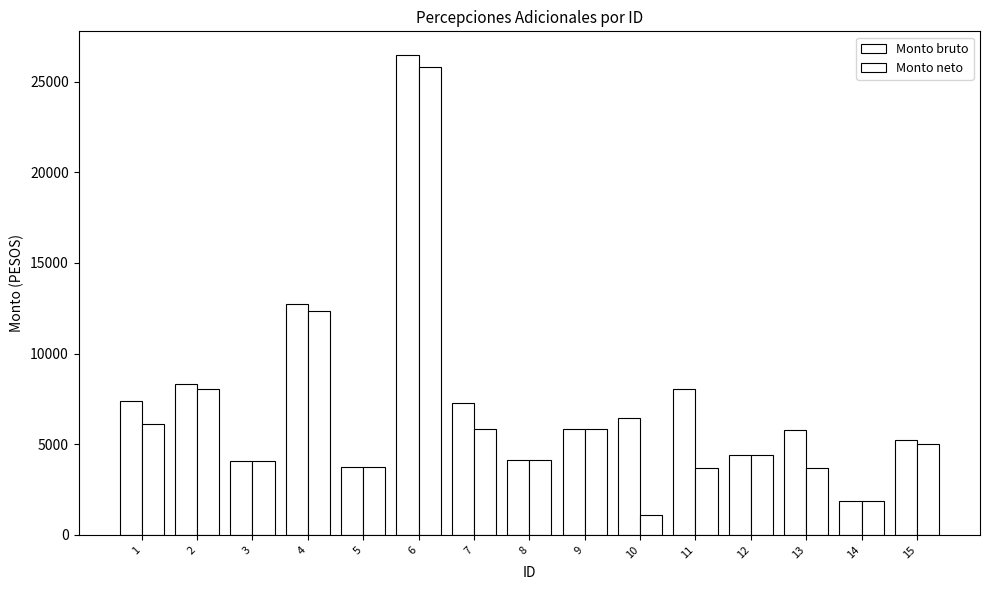

Reading left to right, extract all data points from this chart.

Monto bruto: 7382.5	8350.0	4095.4	12754.6	3756.4	26452.9	7293.6	4156.6	5855.7	6457.8	8024.9	4406.7	5793.4	1848.0	5260.4
Monto neto: 6133.5	8053.3	4095.4	12329.8	3756.4	25796.8	5864.8	4156.6	5847.7	1073.7	3694.7	4405.7	3692.2	1848.0	4993.5